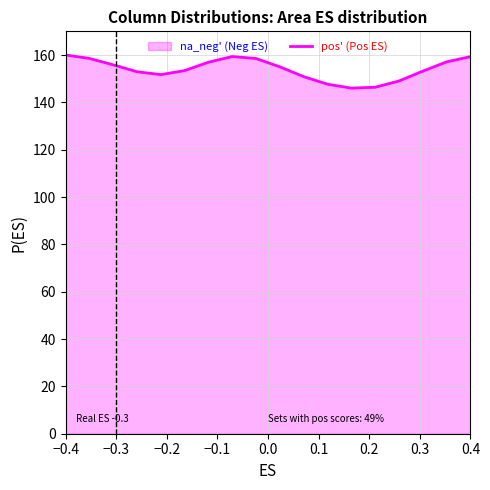

What is the difference between the maximum and minimum values?

14.0